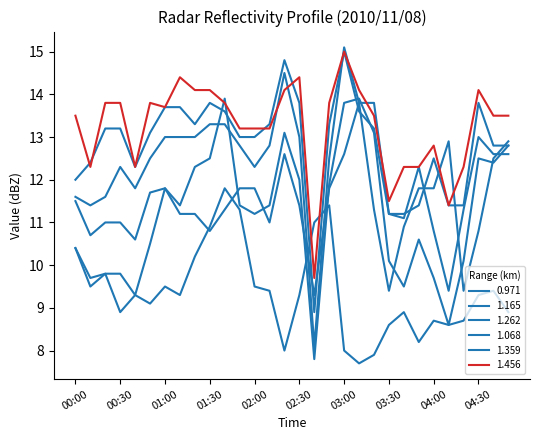

What is the difference between the maximum and second lowest values in the 1.165 series?

5.3